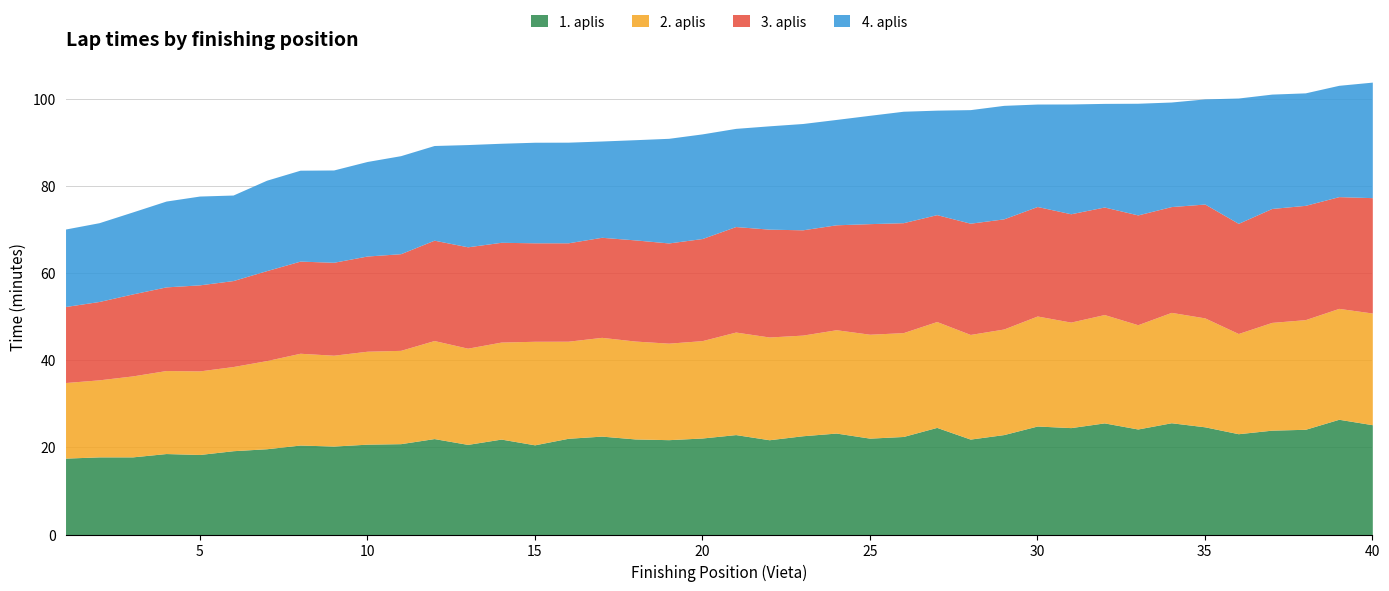

What are all the series names shown in the legend?

1. aplis, 2. aplis, 3. aplis, 4. aplis